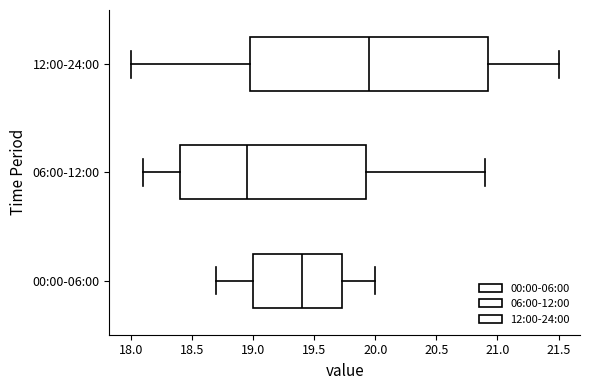

Which box's median line is the furthest to the right?

12:00-24:00